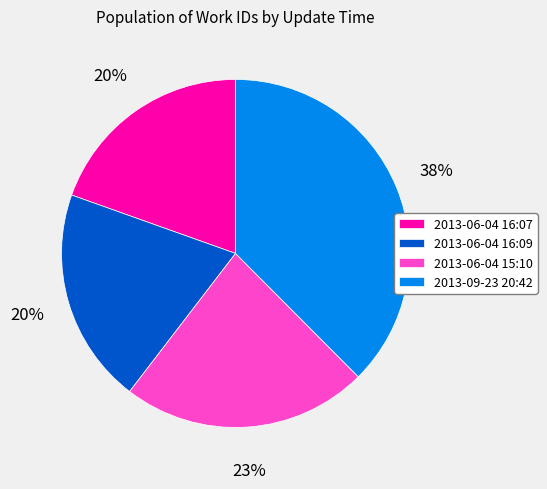

Count the number of slices in the pie.

4